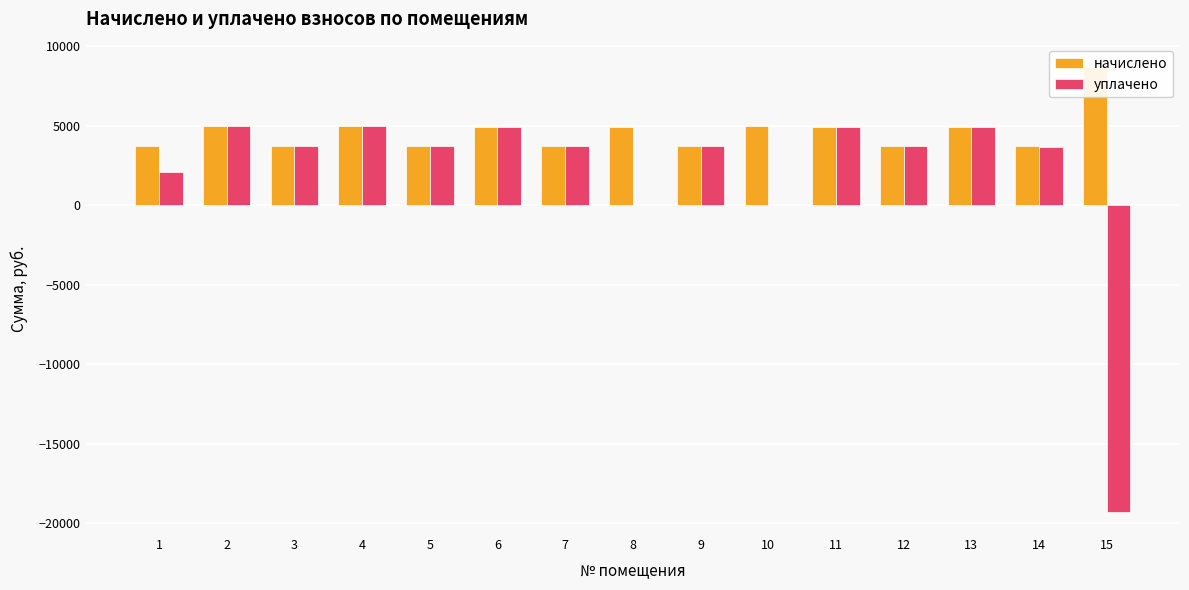

Rank the series by their average value, from lowest to highest.

уплачено, начислено